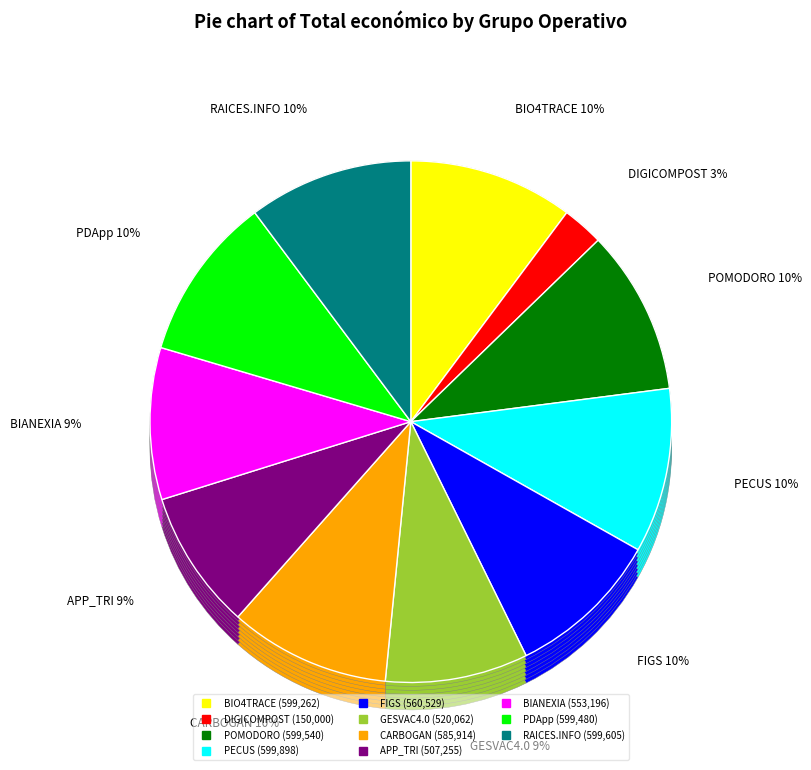

Do POMODORO and BIANEXIA together represent more than half of the pie?

No